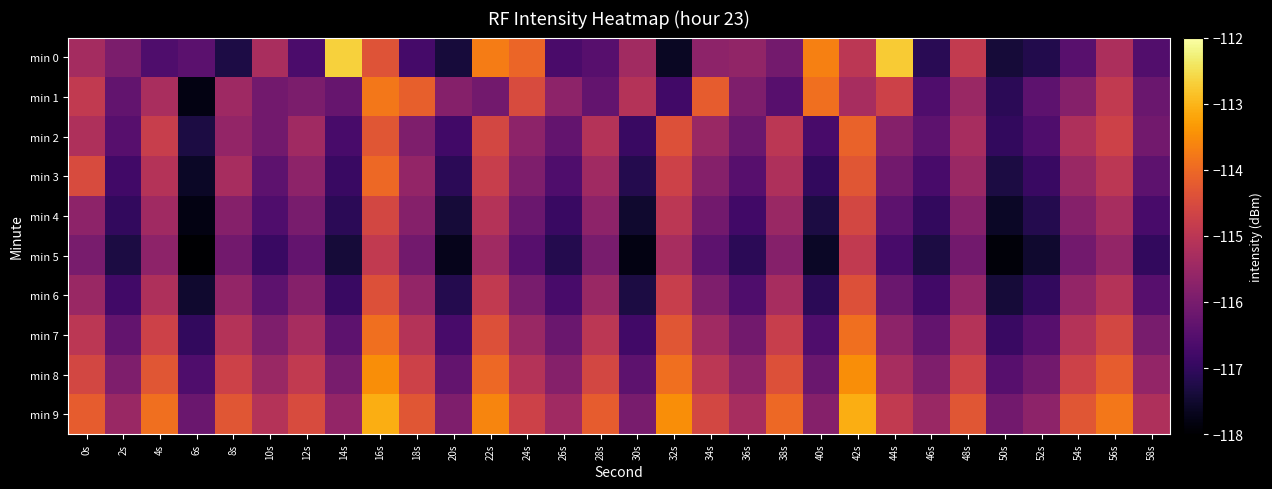

How many categories are shown in the chart?

30